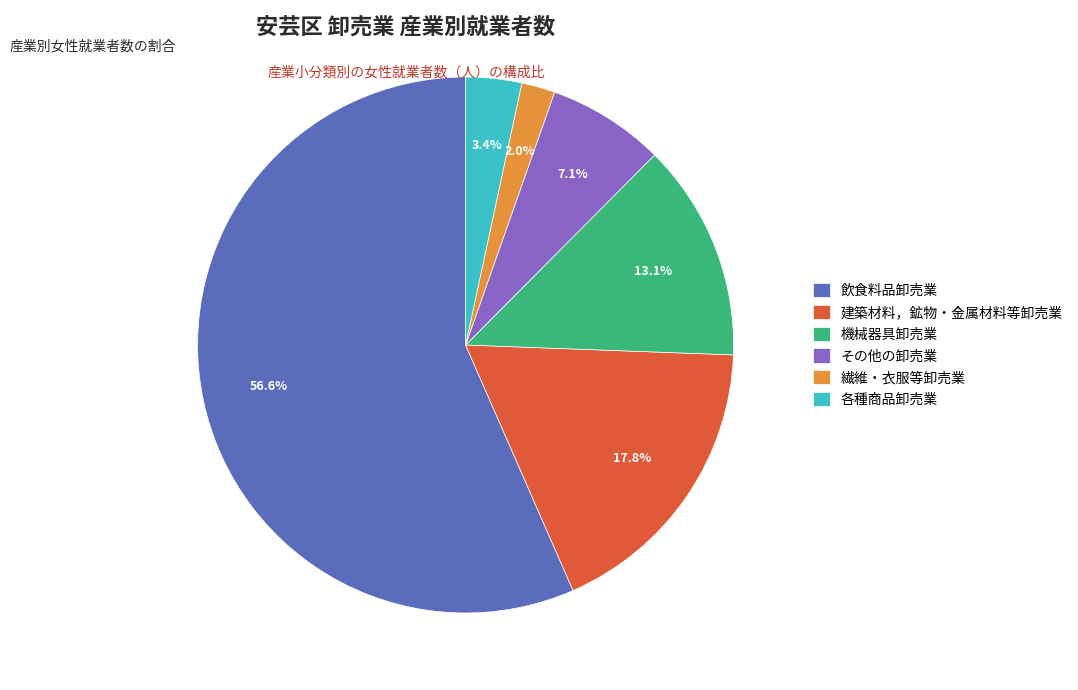

To the nearest percent, what is the average slice percentage?

17%